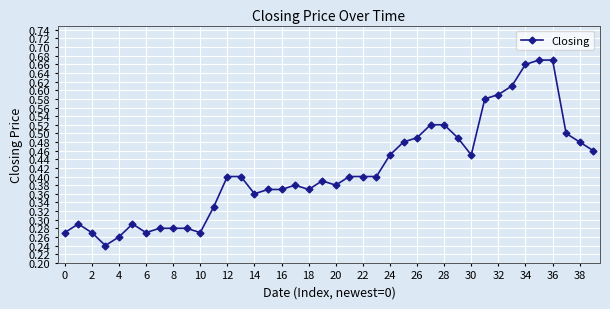

Count the values in the range 0 to 1.

40